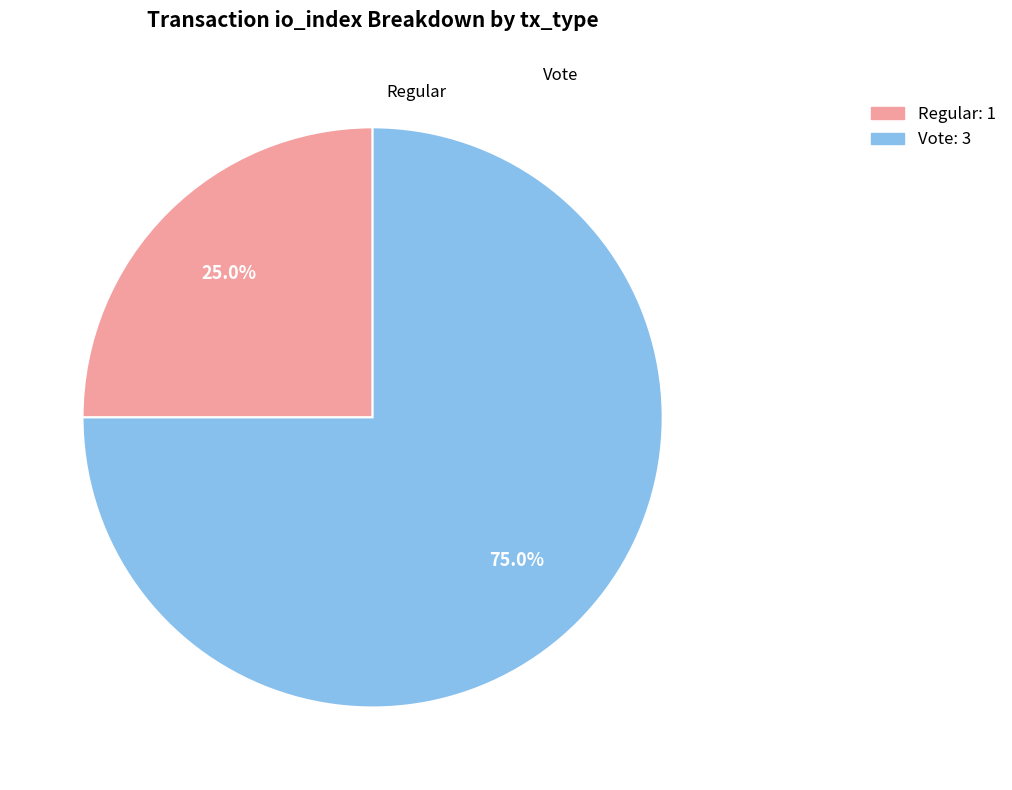

To the nearest percent, what is the difference between the Regular (io_index=1) and Vote (io_index=3) slice percentages?

50%